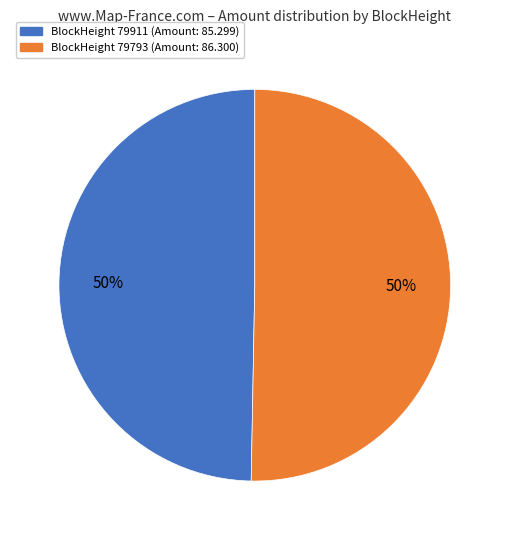

Count the number of slices in the pie.

2